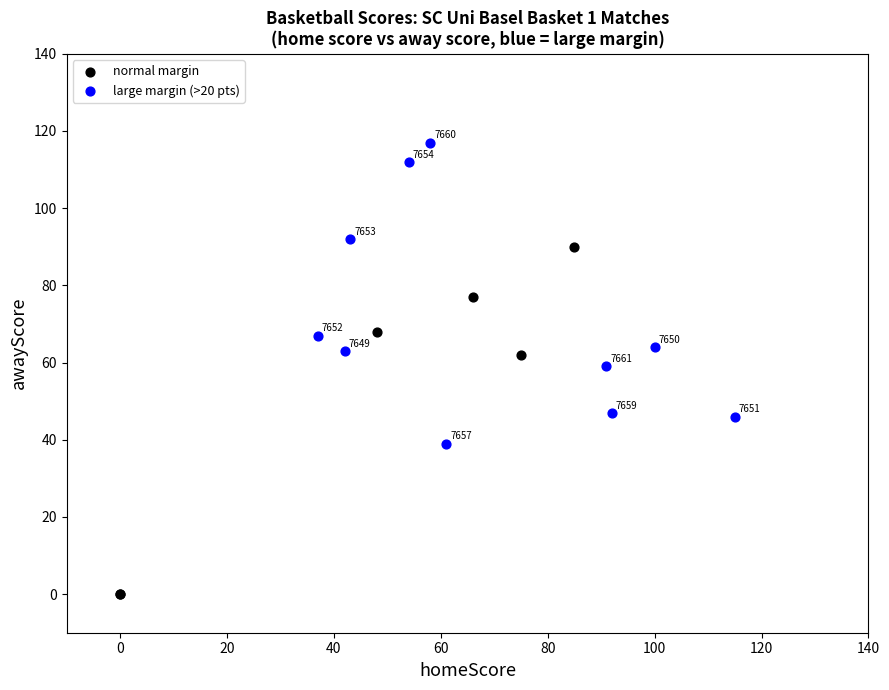

Which series contains the lowest Y value?

normal margin